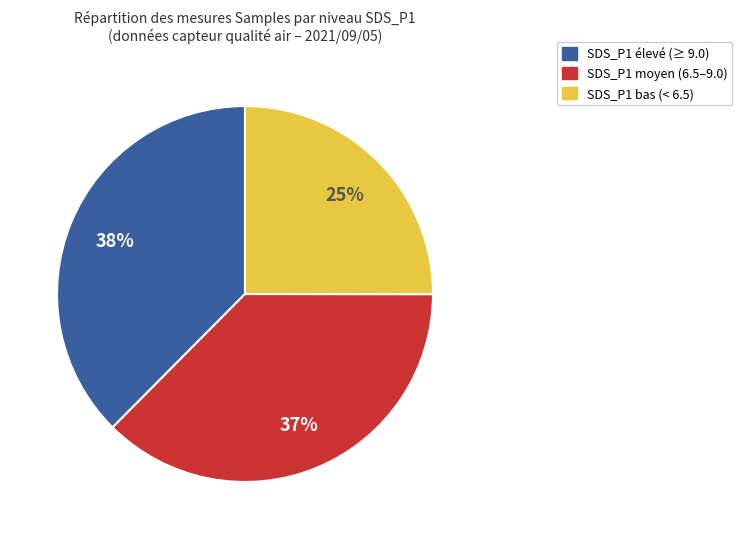

Does any single category account for the majority?

No